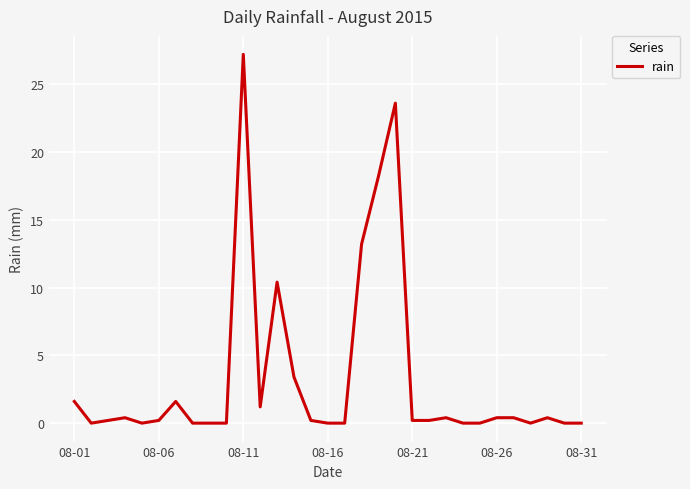

How many lines are shown in the chart?

1